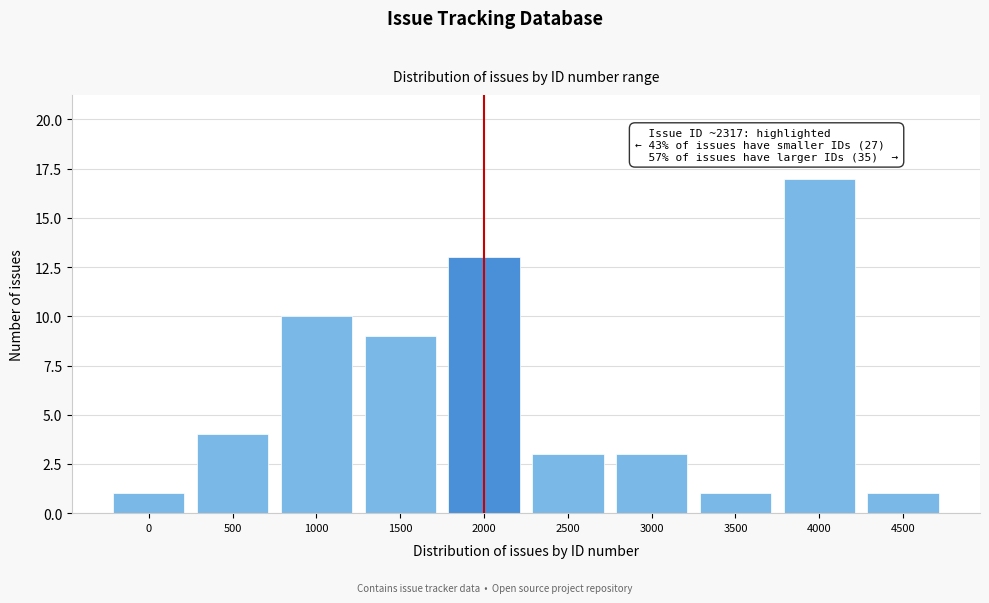

Reading left to right, list all the values displayed in this chart.

1	4	10	9	13	3	3	1	17	1